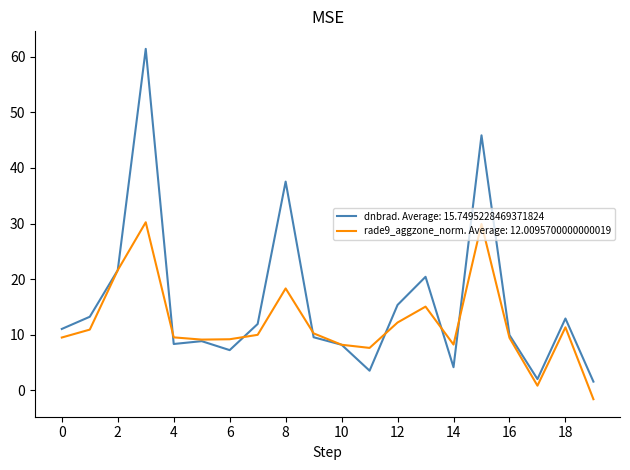

Which series has the widest spread of values?

dnbrad. Average: 15.7495228469371824